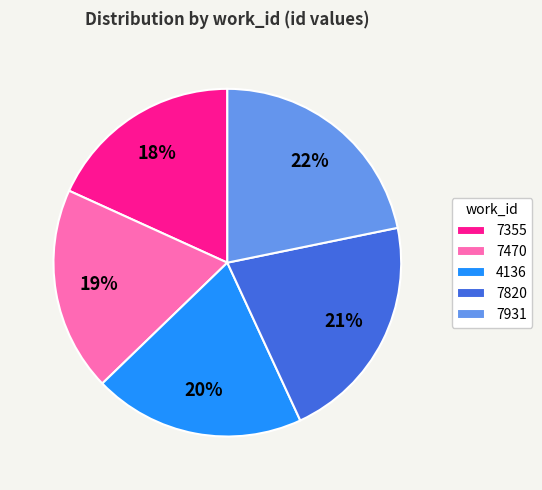

True or false: 7820 accounts for 21% of the total.

True